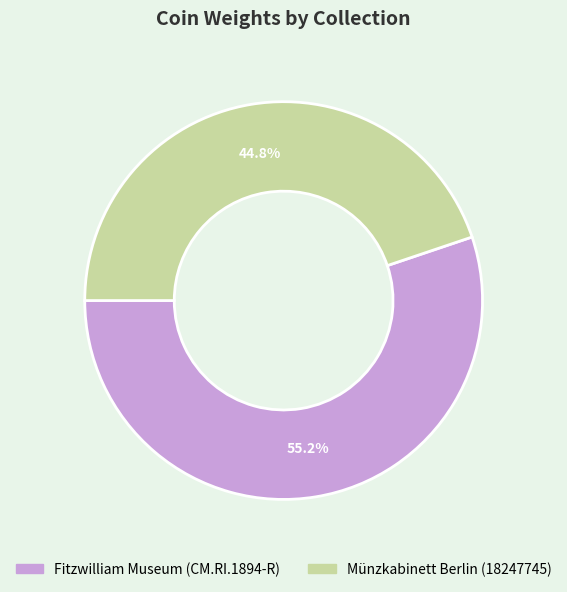

The Fitzwilliam Museum (CM.RI.1894-R) slice represents 66% of the pie. True or false?

False